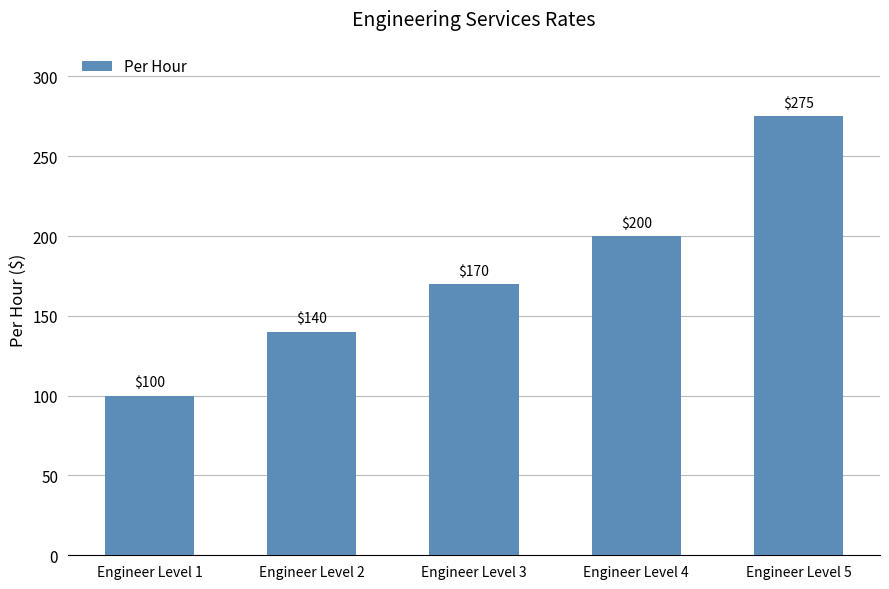

List the labels in order of value, smallest first.

Engineer Level 1, Engineer Level 2, Engineer Level 3, Engineer Level 4, Engineer Level 5